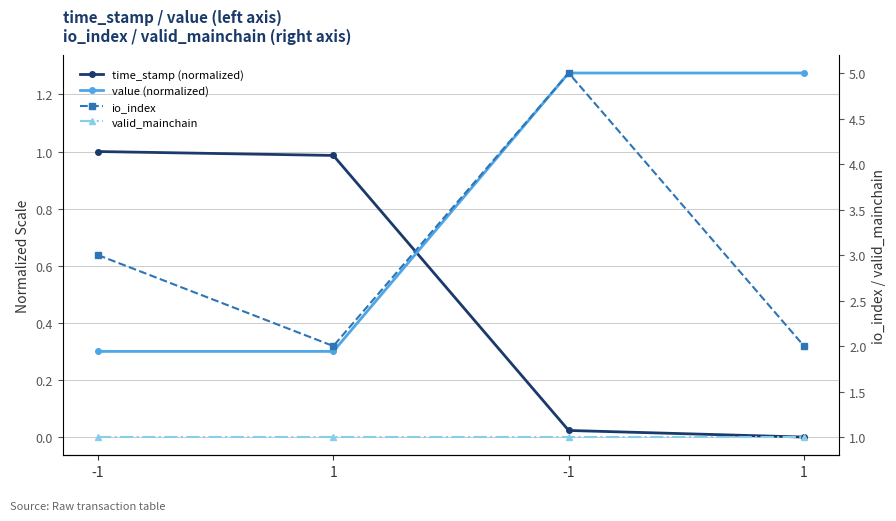

Is it true that io_index equals 2.0 at 1?

True